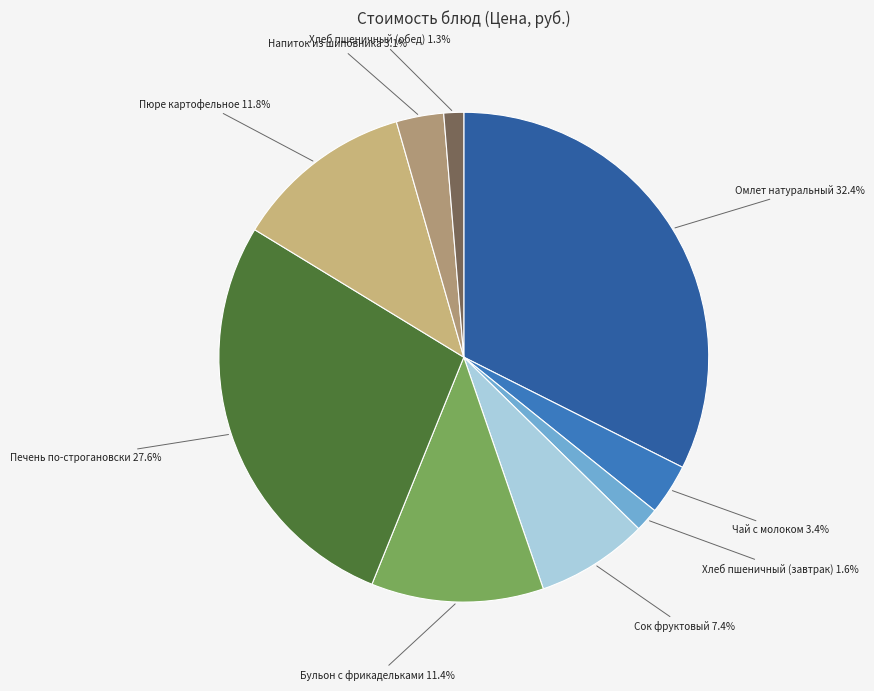

Is Пюре картофельное the majority of the pie?

No